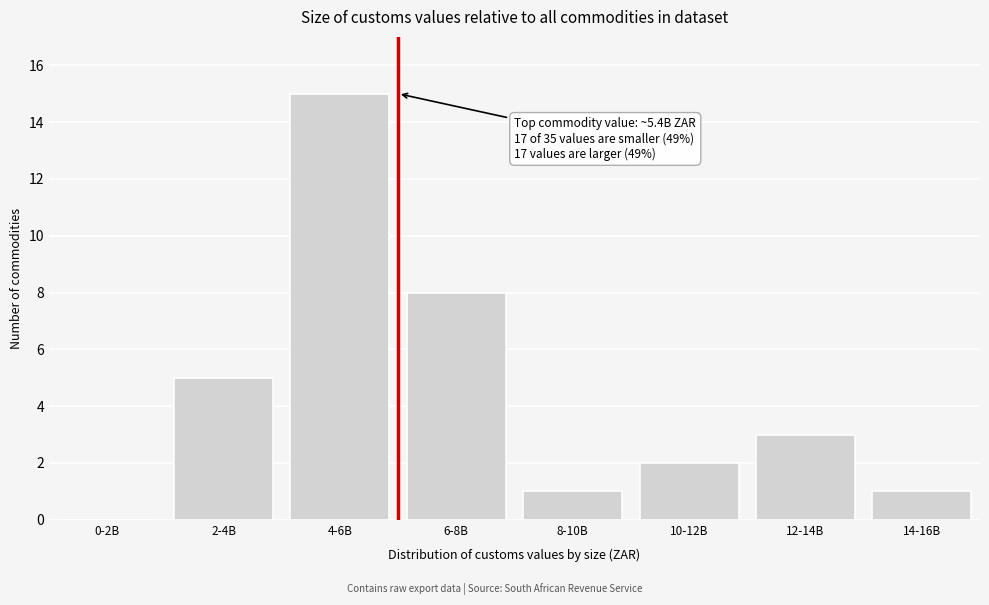

Reading left to right, list all the values displayed in this chart.

0-2B=0	2-4B=5	4-6B=15	6-8B=8	8-10B=1	10-12B=2	12-14B=3	14-16B=1